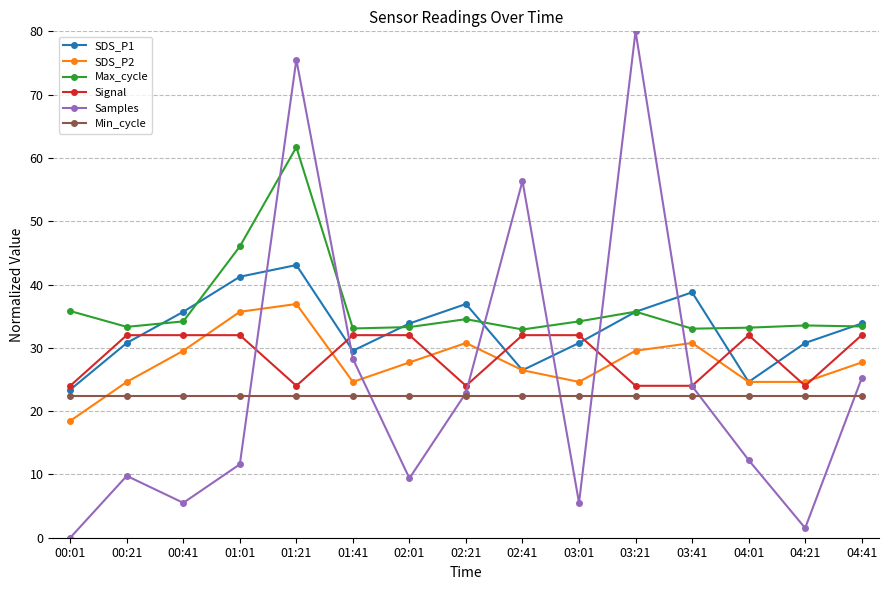

Which series has the widest spread of values?

Samples